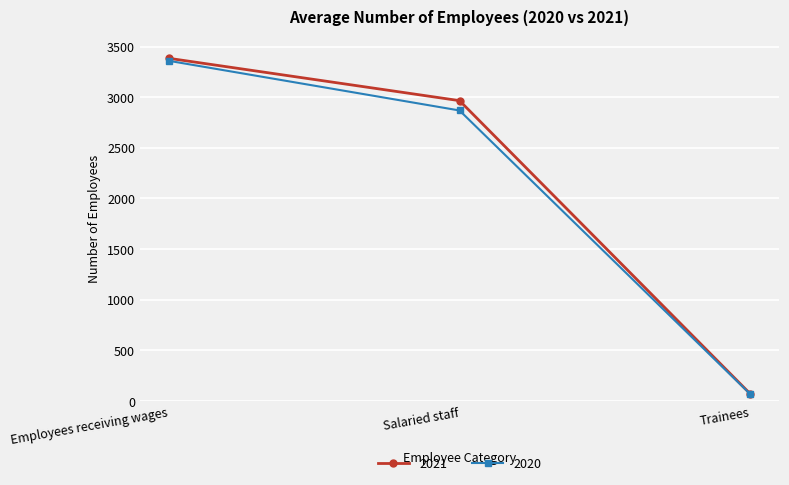

What position from the right is Trainees?

1